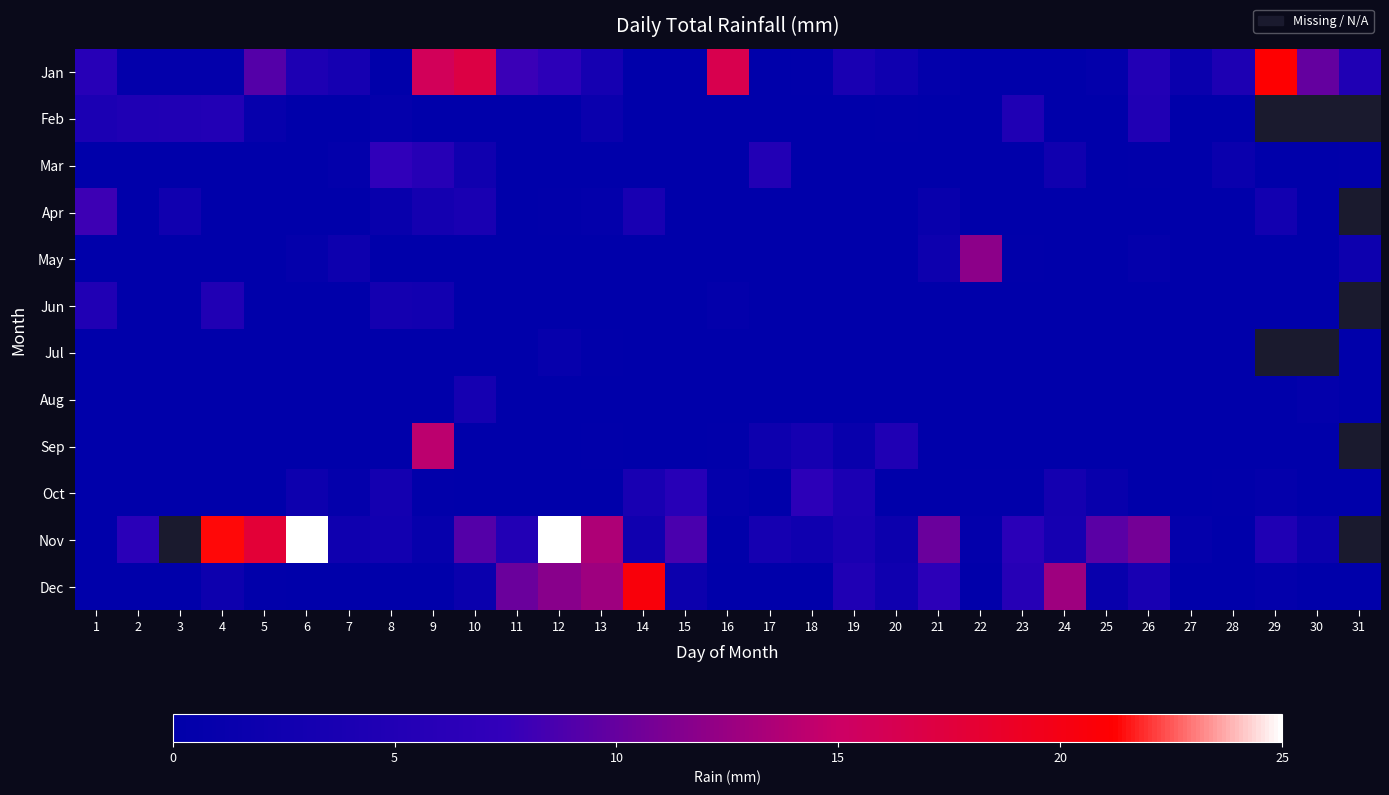

Is it true that Jan equals 1.8 at 11?

False